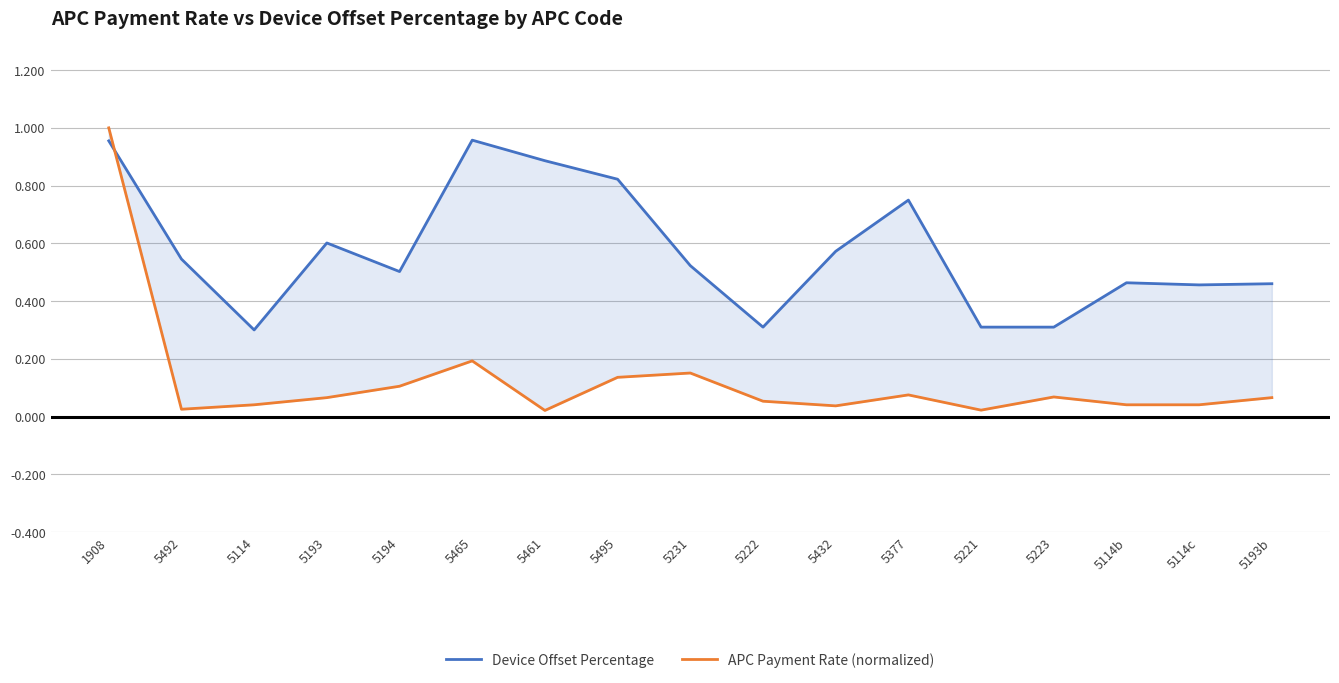

What is the highest value of the APC Payment Rate (normalized) series?

1.0